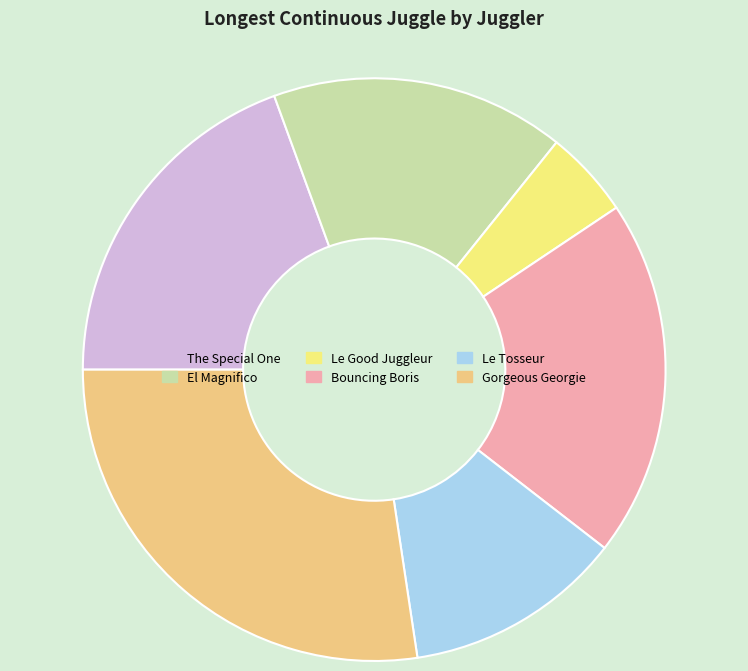

What is the largest slice in the pie chart?

Gorgeous Georgie